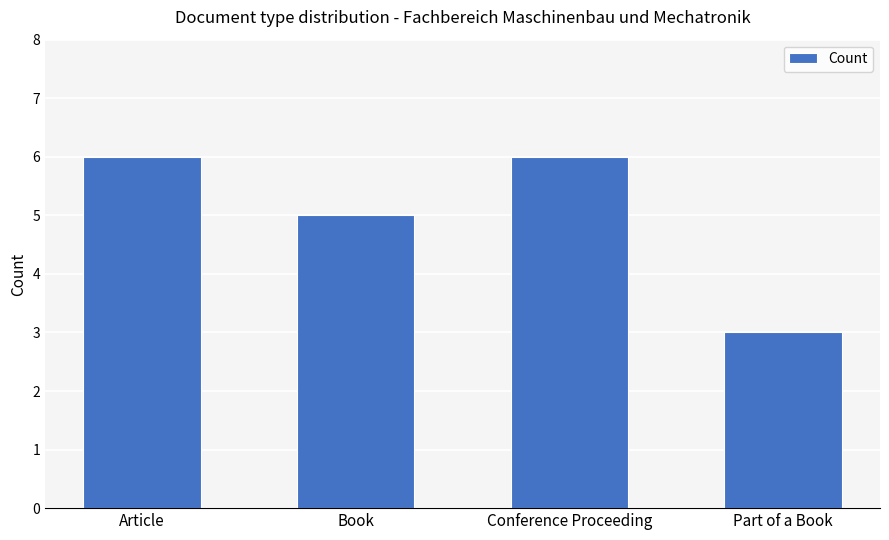

What is the ratio of the value at Part of a Book to the value at Article?

0.5